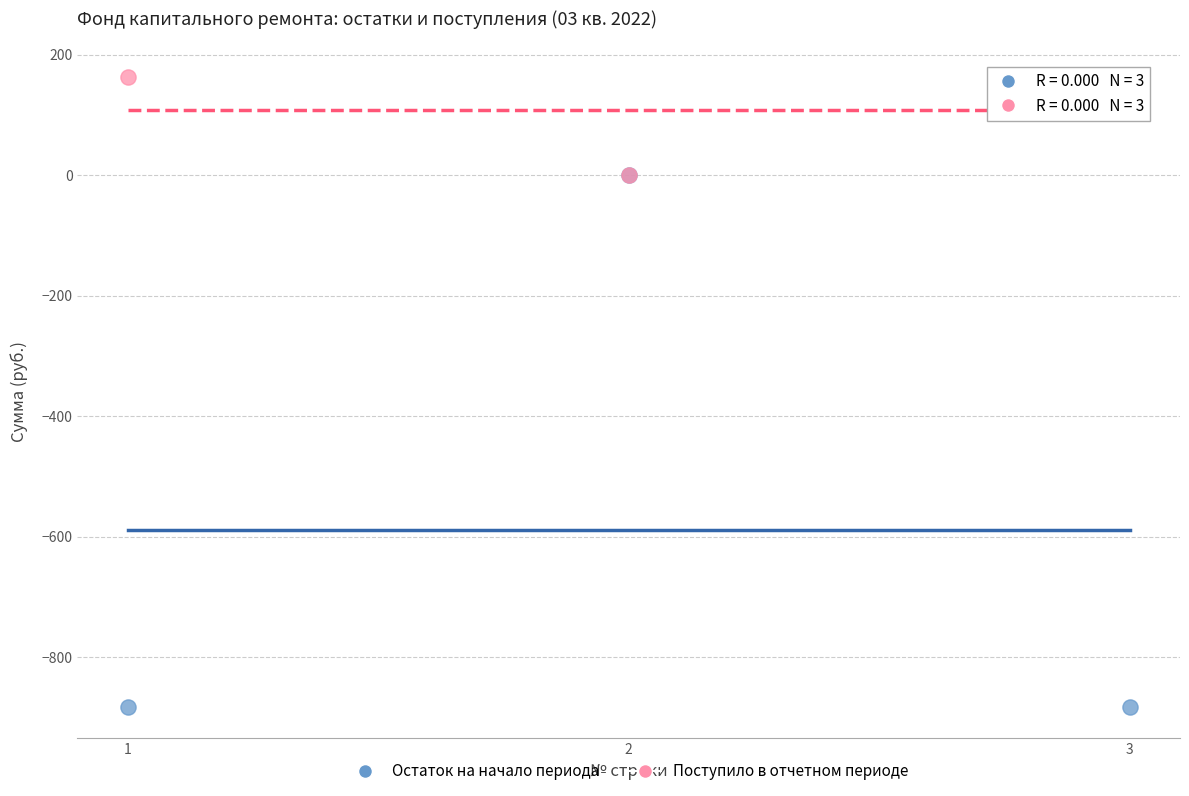

Which series contains the highest Y value?

Поступило в отчетном периоде